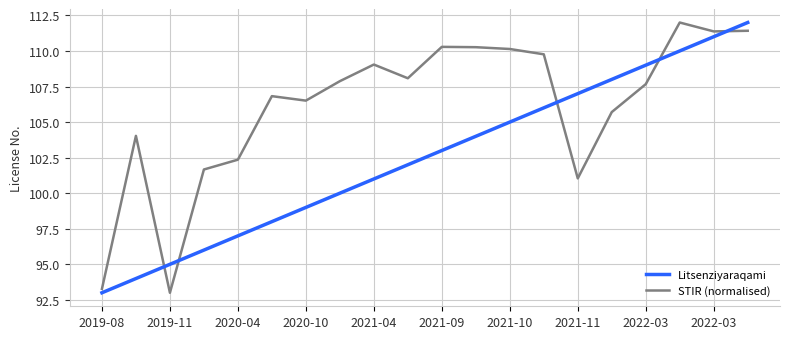

What is the highest value of the Litsenziyaraqami series?

112.0